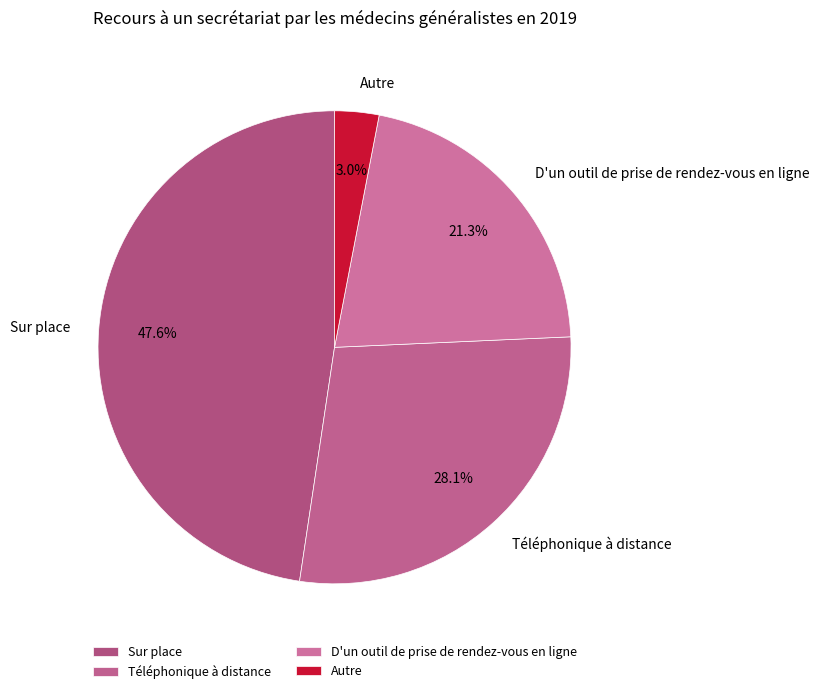

Rank the categories by value from lowest to highest.

Autre, D'un outil de prise de rendez-vous en ligne, Téléphonique à distance, Sur place